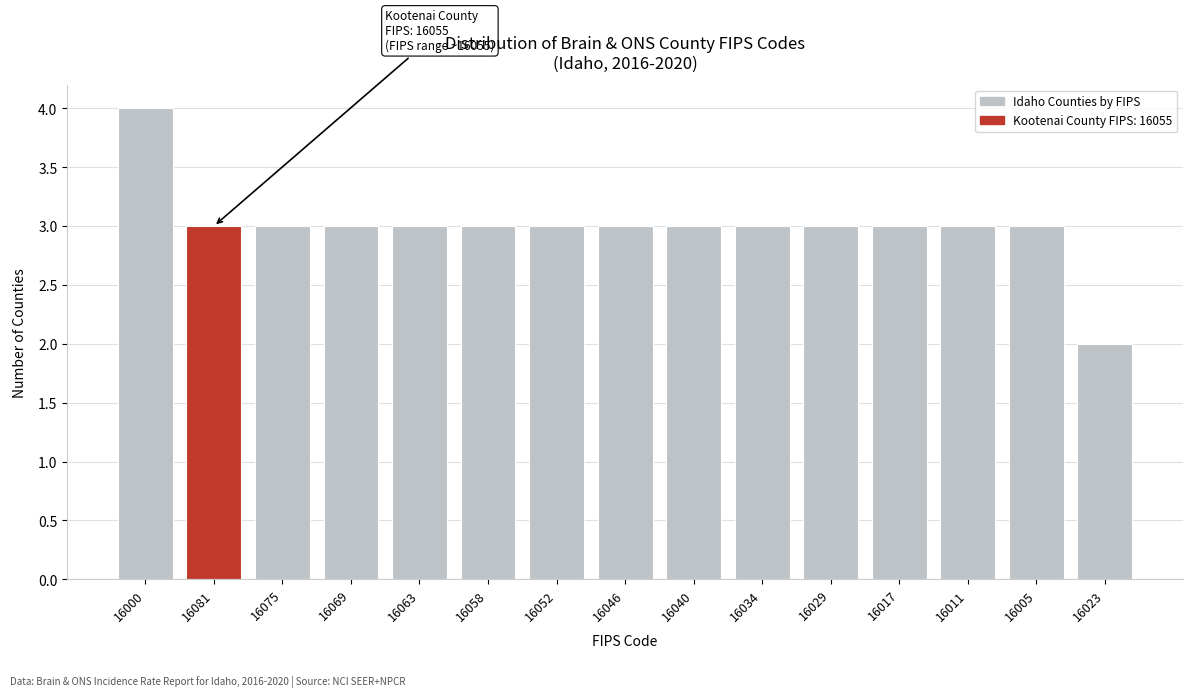

Reading right to left, transcribe all the data shown in this chart.

2	3	3	3	3	3	3	3	3	3	3	3	3	3	4